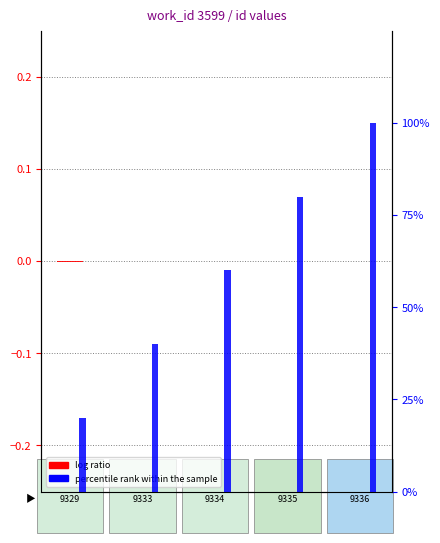

Which category has the highest value in the log ratio series?

9336